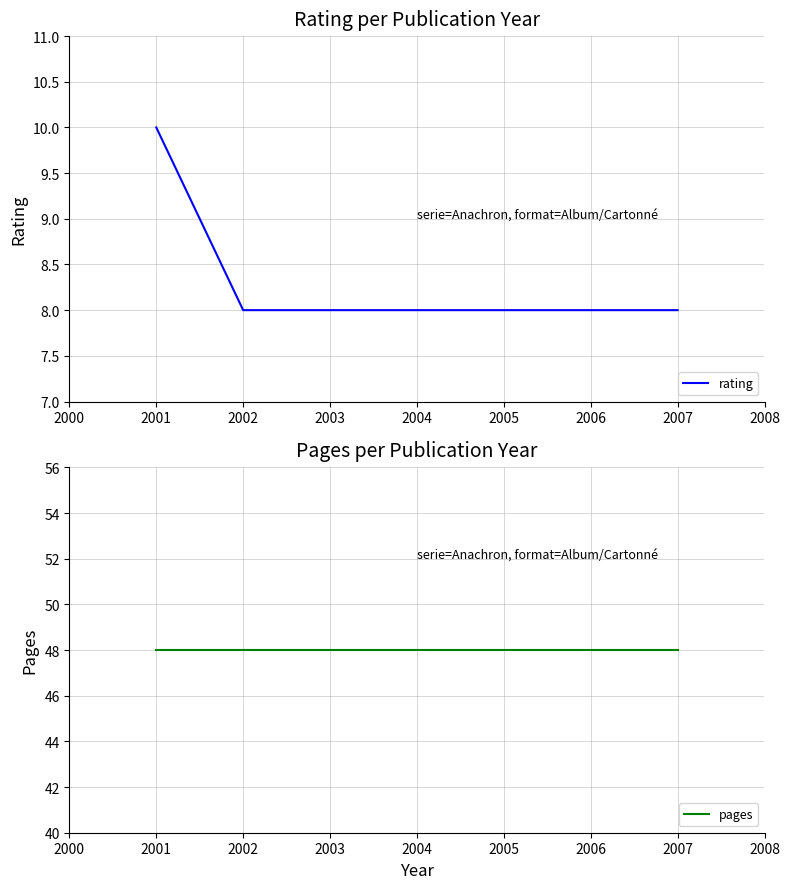

What are all the series names shown in the legend?

rating, pages